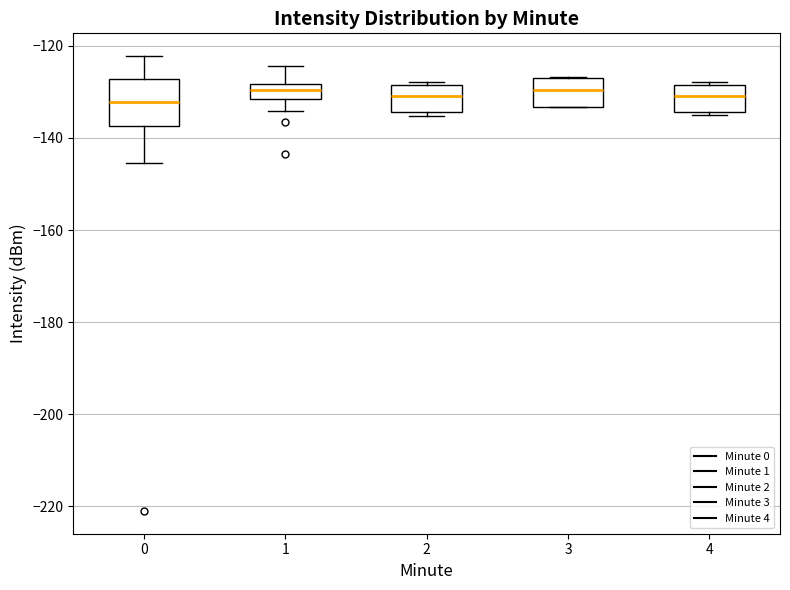

Where is the upper edge of the box at x = 2 on the y-axis? The values are not printed on the chart, so give them approximately, as read against the axis.

-128